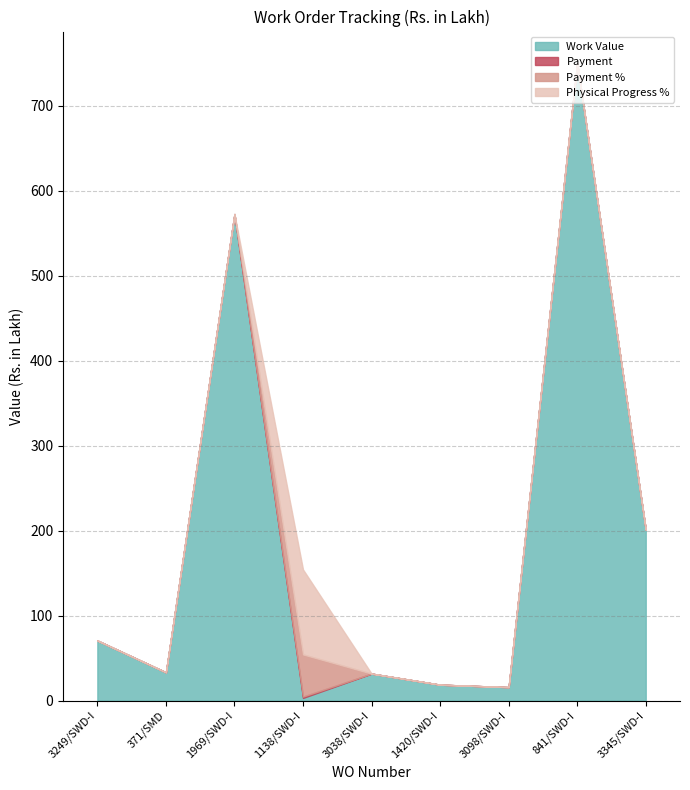

After their last crossing, which series has the higher values: Physical Progress % or Work Value?

Work Value